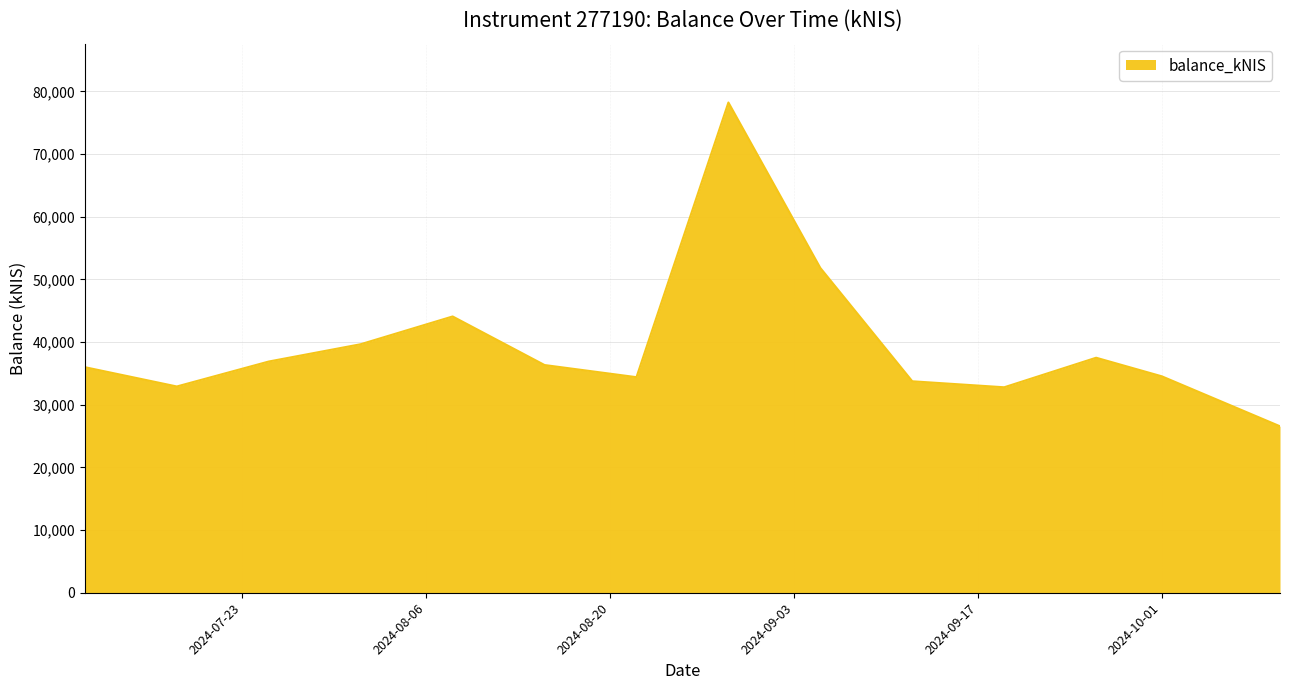

What is the maximum value shown in the chart?

78229.4